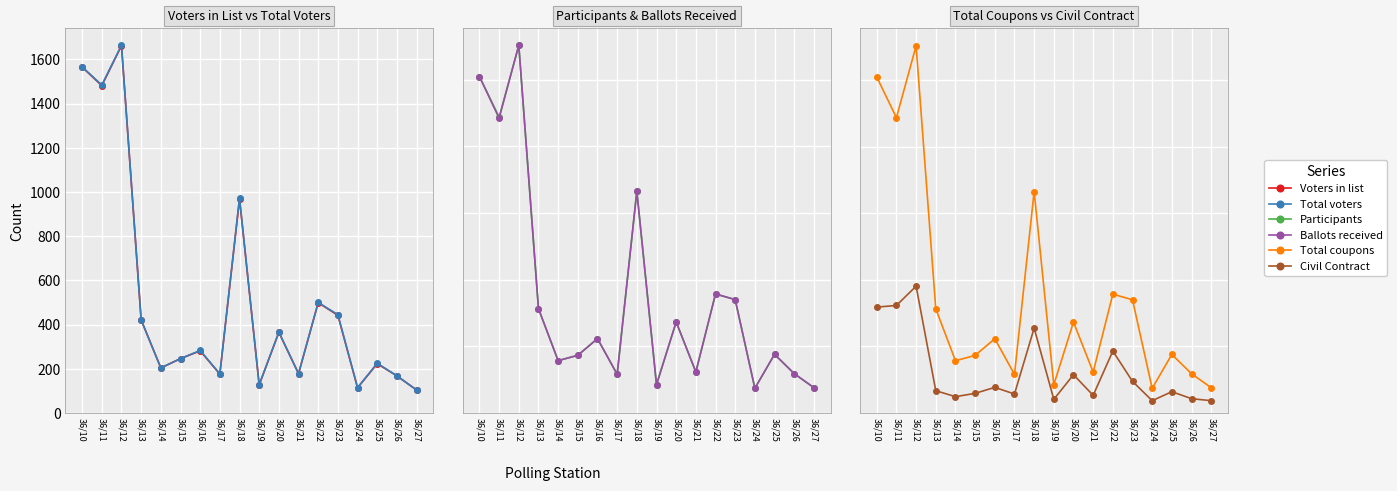

Which category has the highest value in the Ballots received series?

36/12